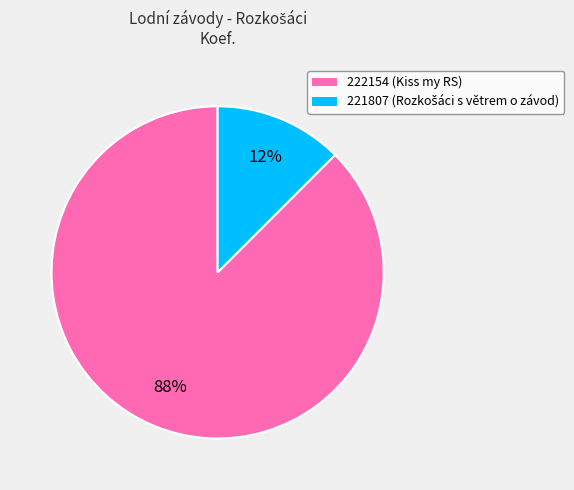

True or false: 222154 (Kiss my RS) accounts for 79% of the total.

False